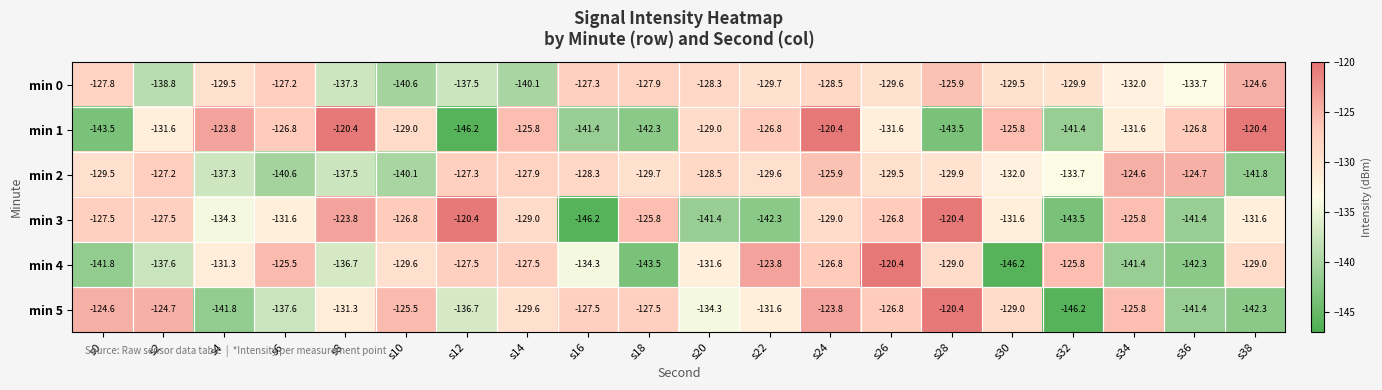

What is the sum of all min 1 values?

-2628.1